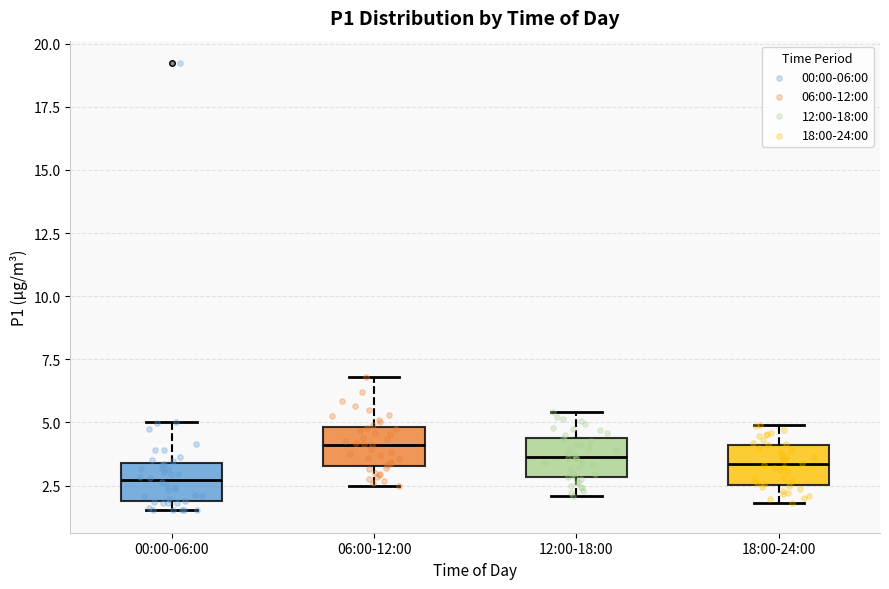

Reading left to right, read every box against the y-axis: the position of its median line, the range the box covers, and the ends of its whiskers. The values are not printed on the chart, so give them approximately, as read against the axis.

00:00-06:00: median 2.5, box 2.0 to 3.5, whiskers 1.5 to 5.0
06:00-12:00: median 4.0, box 3.5 to 5.0, whiskers 2.5 to 7.0
12:00-18:00: median 3.5, box 3.0 to 4.5, whiskers 2.0 to 5.5
18:00-24:00: median 3.5, box 2.5 to 4.0, whiskers 2.0 to 5.0